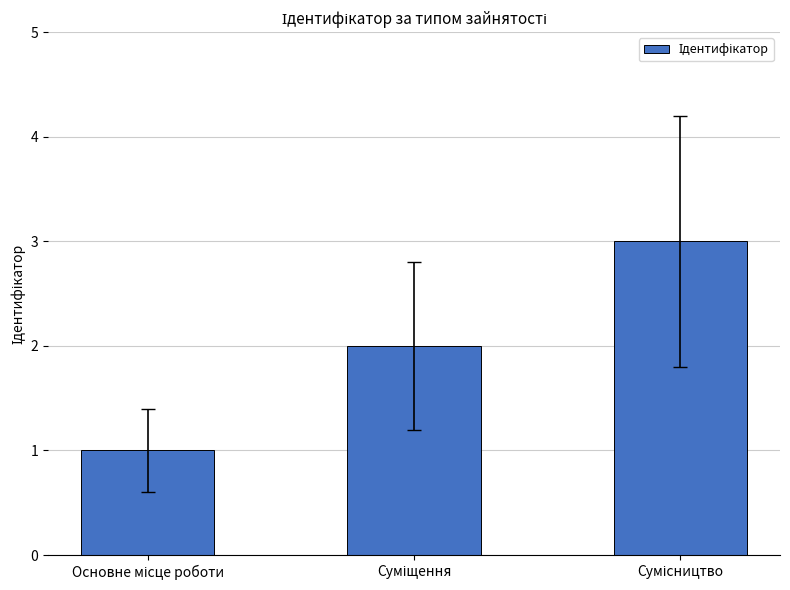

What is the maximum value shown in the chart?

3